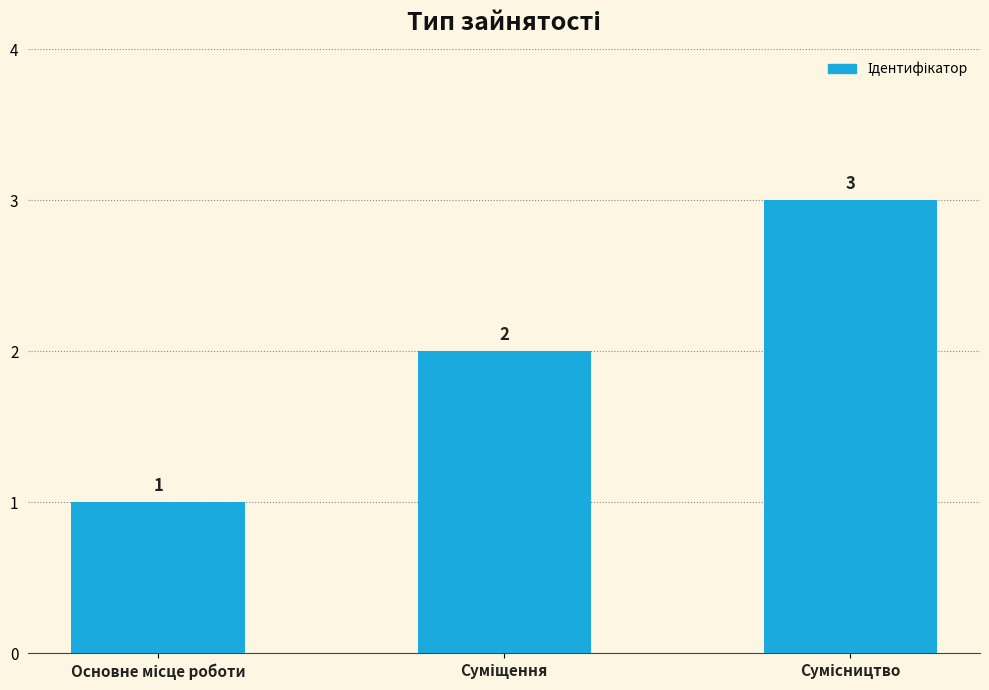

What is the sum of all values?

6